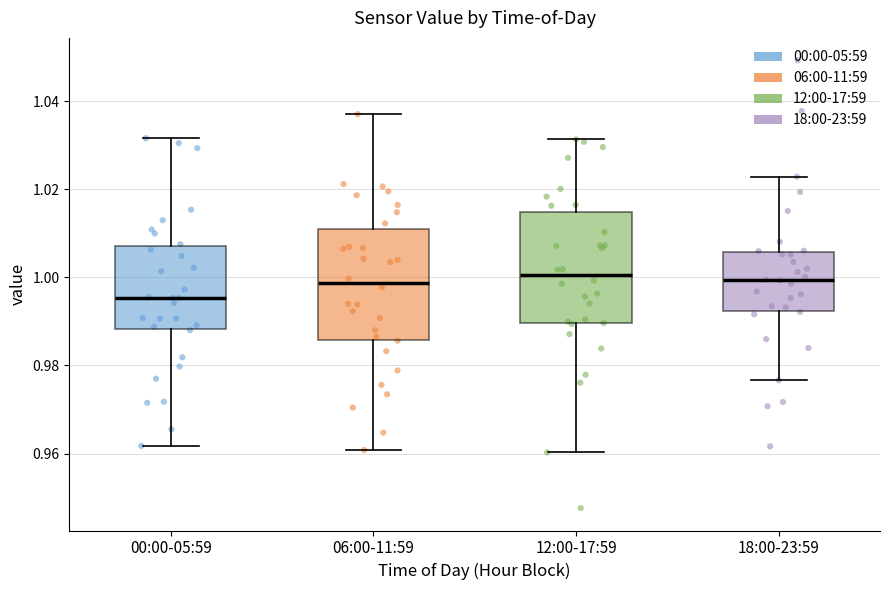

Where is the upper edge of the box for 06:00-11:59 on the y-axis? The values are not printed on the chart, so give them approximately, as read against the axis.

1.010